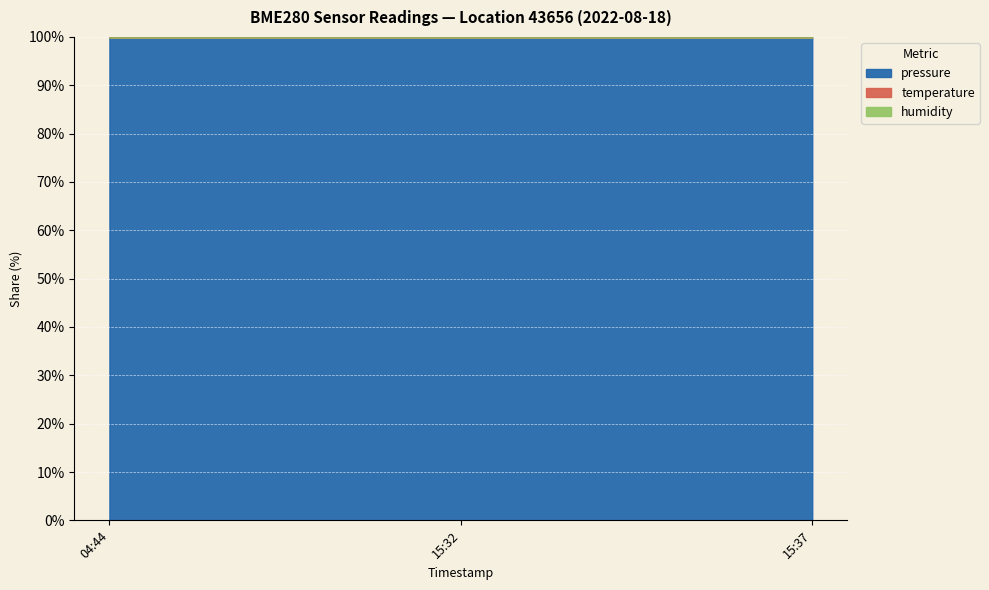

What is the lowest value of the pressure series?

99.9